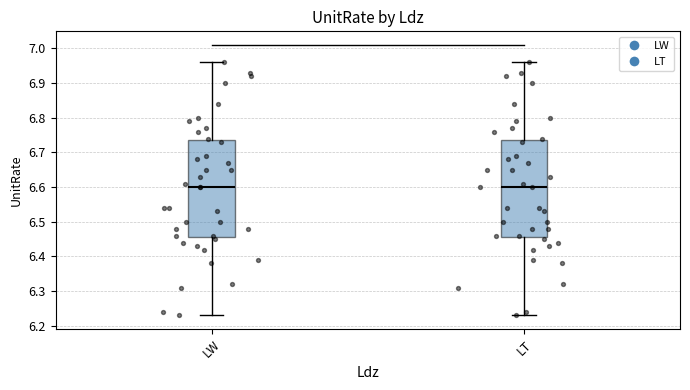

Reading left to right, transcribe this box plot: for each box, give where its median line is, the range the box spans, and where its two whiskers end, as read against the y-axis. The values are not printed on the chart, so give them approximately, as read against the axis.

LW: median 6.60, box 6.45 to 6.73, whiskers 6.23 to 6.96
LT: median 6.60, box 6.45 to 6.73, whiskers 6.23 to 6.96